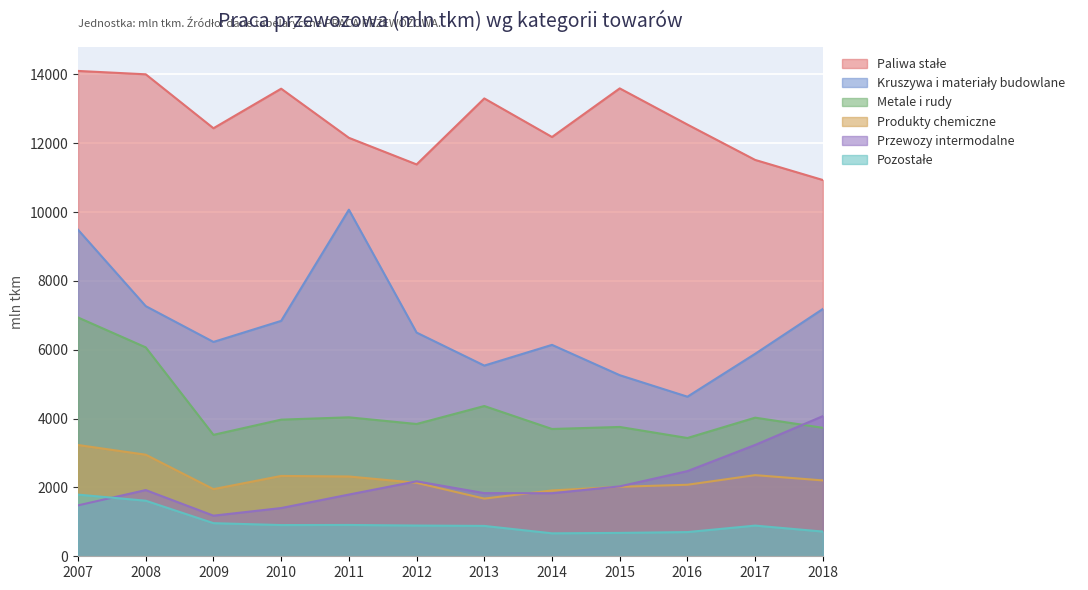

What is the value of the Pozostałe point at the 10th from the left?

703